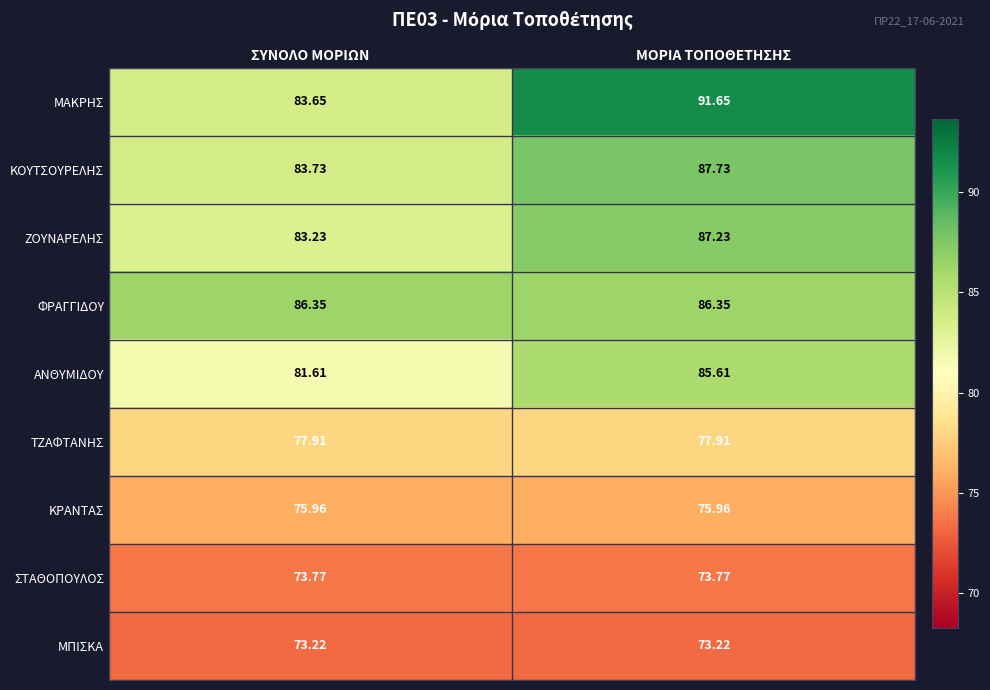

Which series has the widest spread of values?

ΜΑΚΡΗΣ